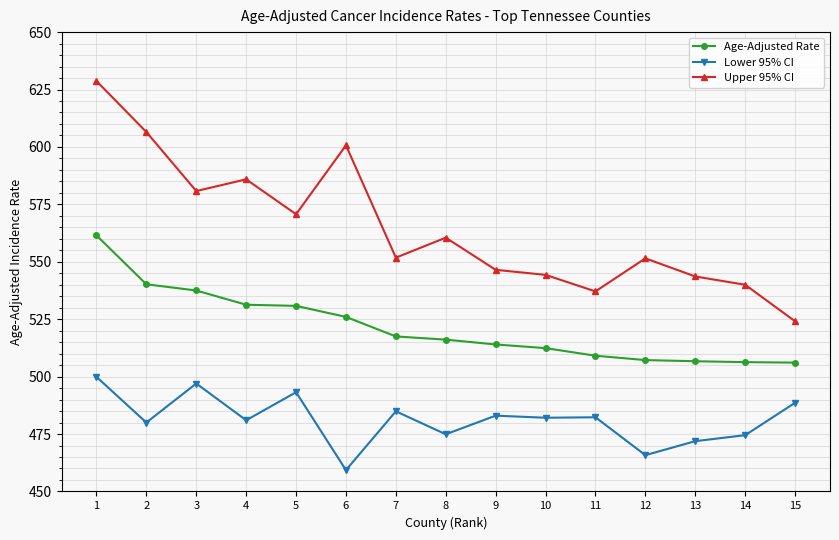

At how many categories does at least one series exceed 590?

3